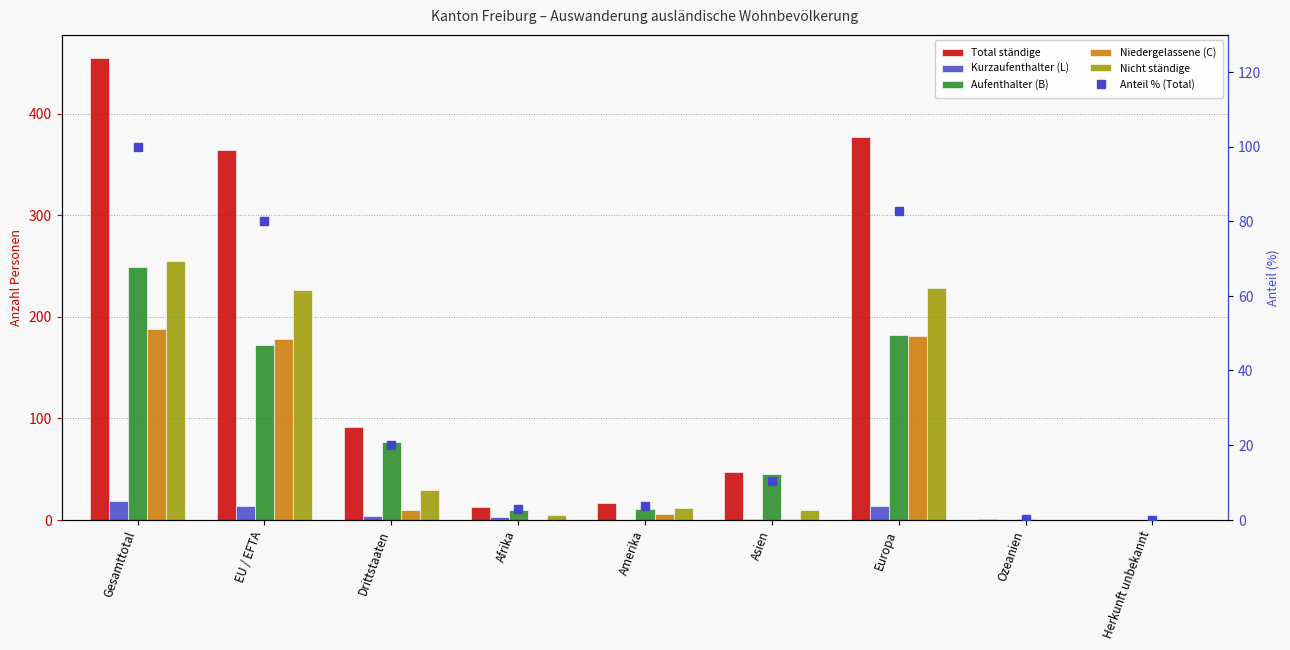

List the labels in order of Niedergelassene (C) value, largest first.

Gesamttotal, Europa, EU / EFTA, Drittstaaten, Amerika, Asien, Afrika, Ozeanien, Herkunft unbekannt